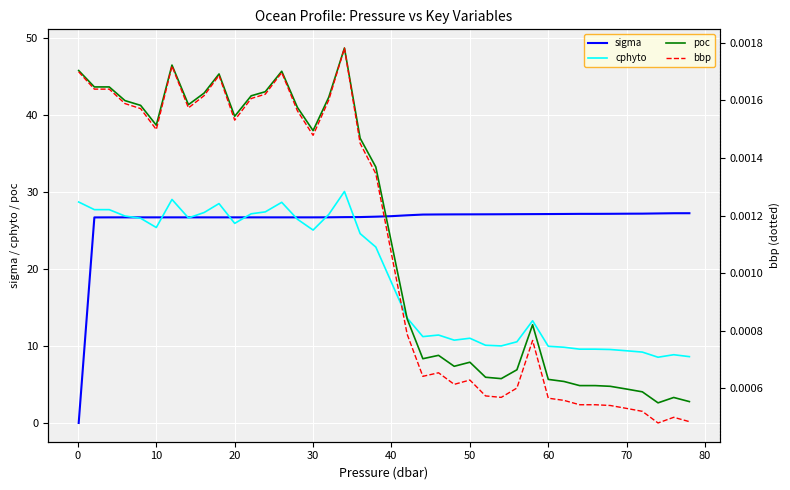

How many times do sigma and poc cross each other?

1